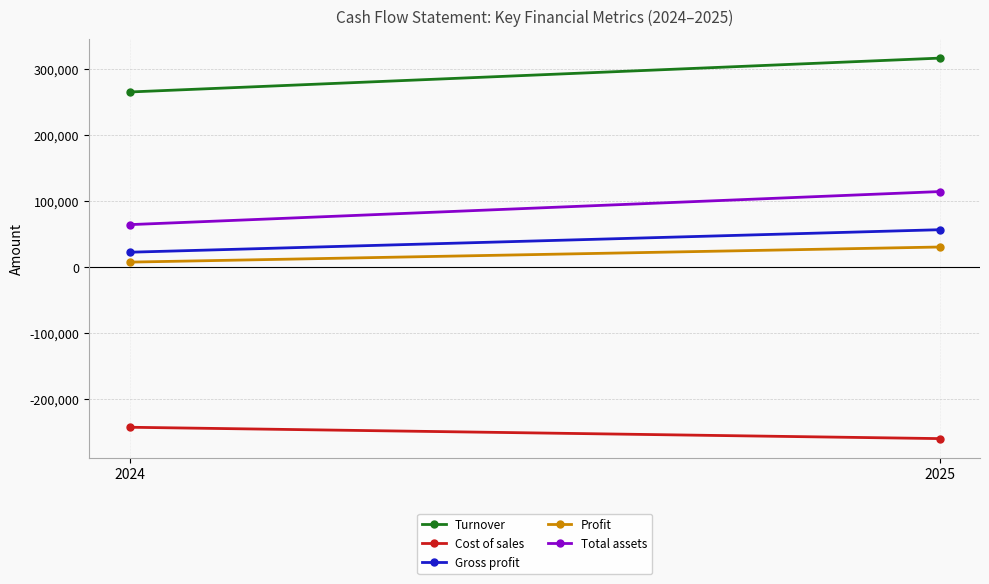

Which has a higher value, 2025 or 2024?

2025